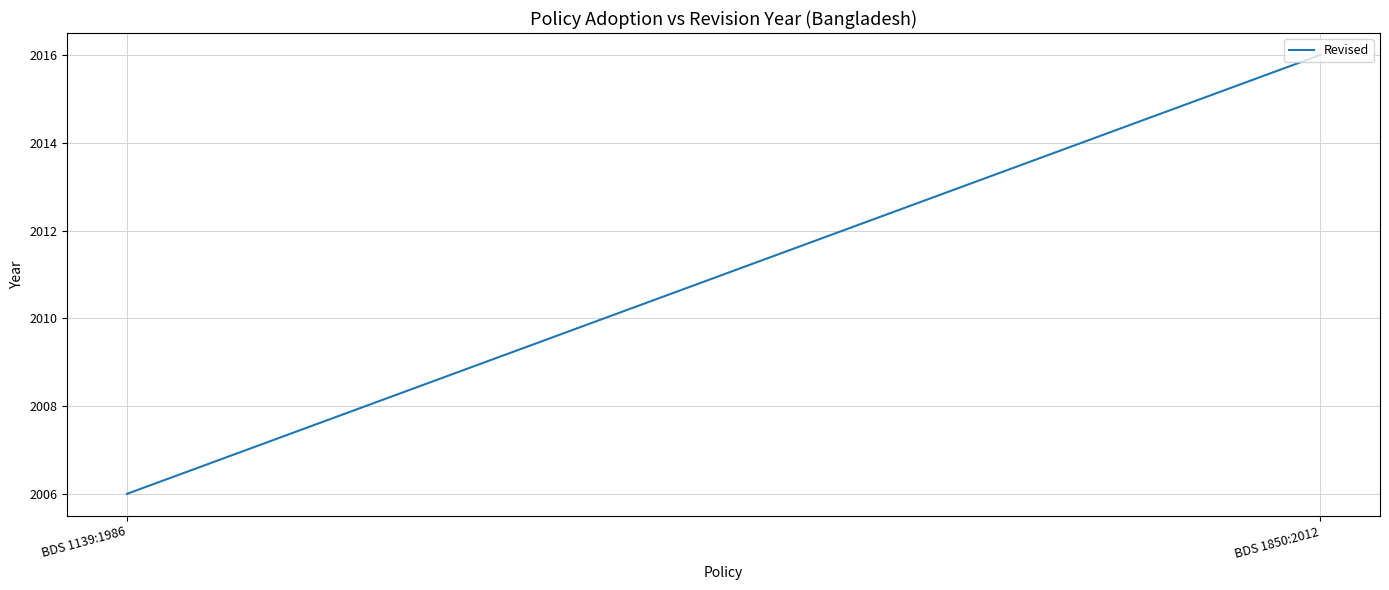

What is the label of the 2nd point from the right?

BDS 1139:1986